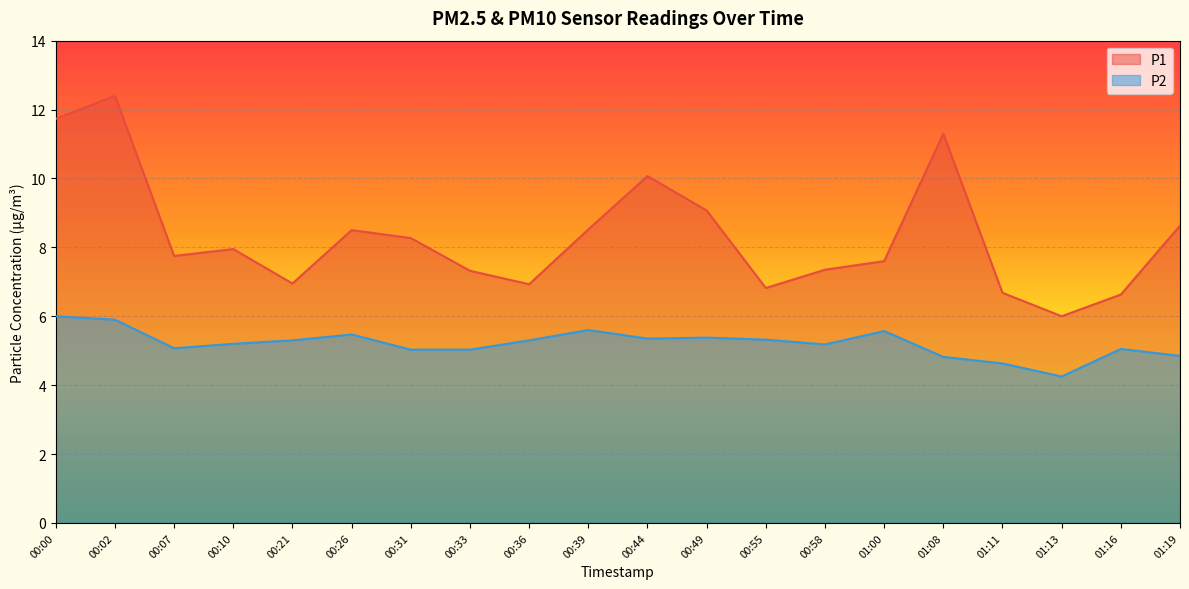

What position from the right is 01:13?

3